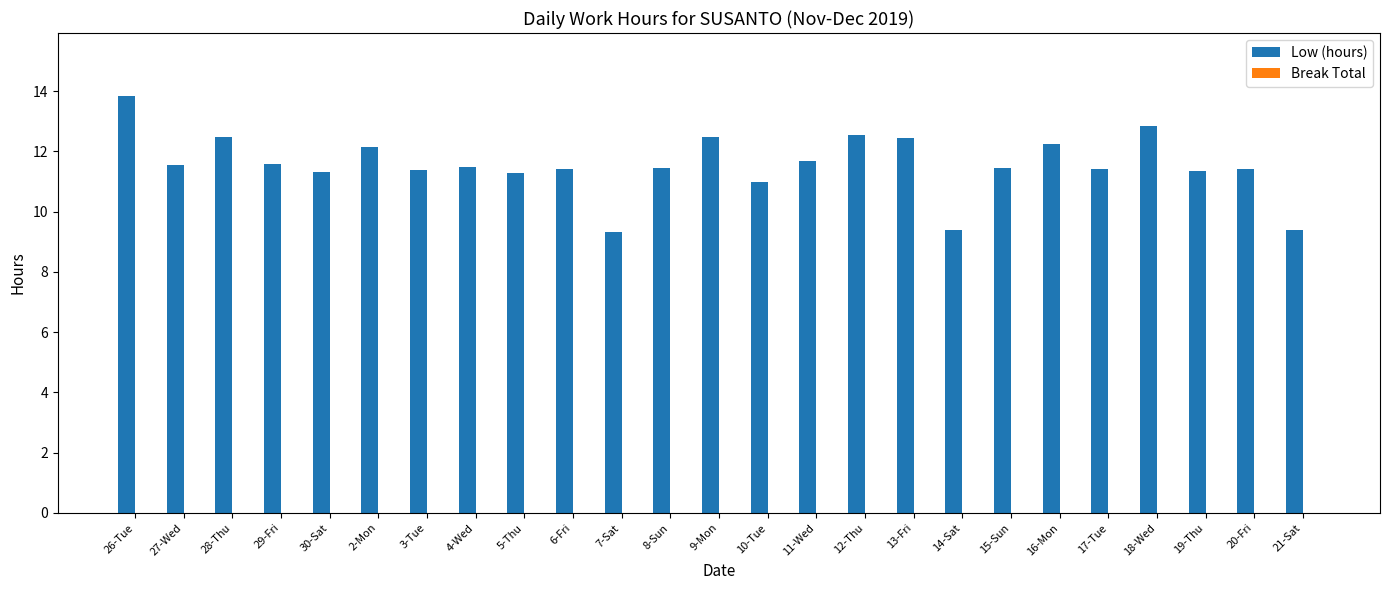

At which category does the chart reach its peak across all series?

26-Tue